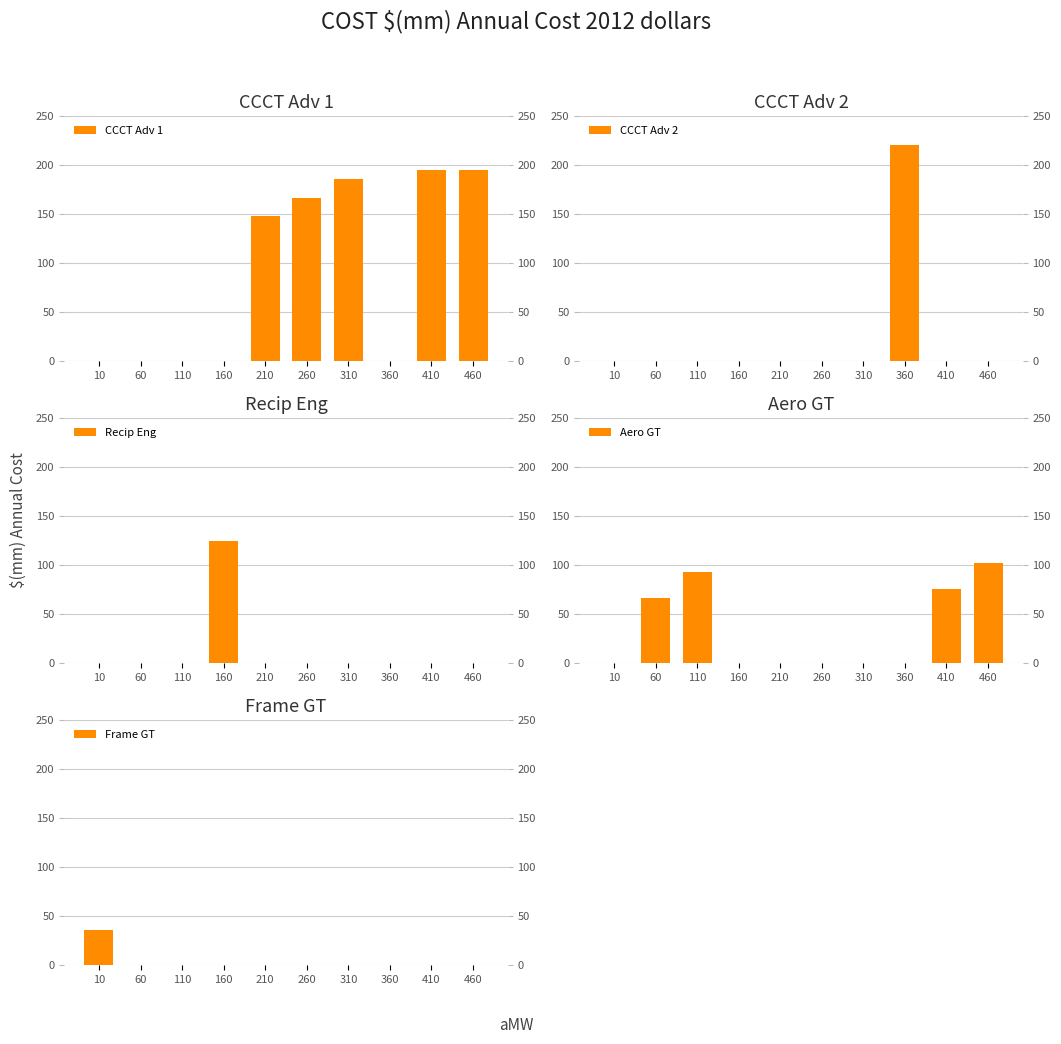

Reading left to right, what are all the values shown in this chart?

CCCT Adv 1: 0.0	0.0	0.0	0.0	147.5	166.8	186.1	0.0	194.9	194.9
CCCT Adv 2: 0.0	0.0	0.0	0.0	0.0	0.0	0.0	220.0	0.0	0.0
Recip Eng: 0.0	0.0	0.0	124.3	0.0	0.0	0.0	0.0	0.0	0.0
Aero GT: 0.0	66.2	93.2	0.0	0.0	0.0	0.0	0.0	75.4	102.4
Frame GT: 35.5	0.0	0.0	0.0	0.0	0.0	0.0	0.0	0.0	0.0